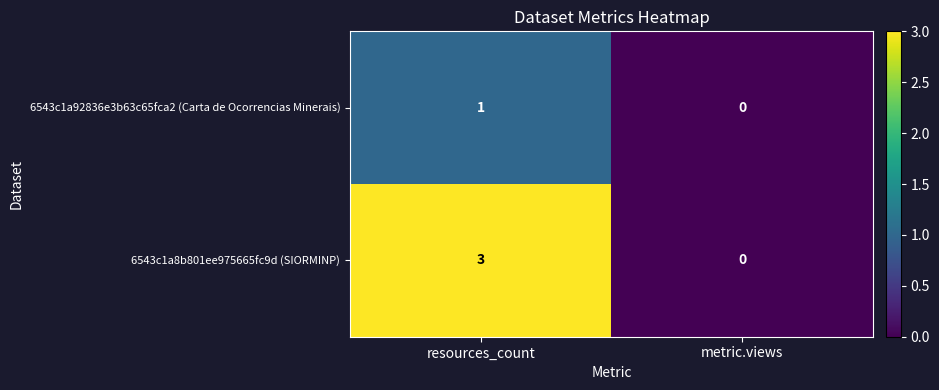

At which category is the sum across all series the highest?

resources_count